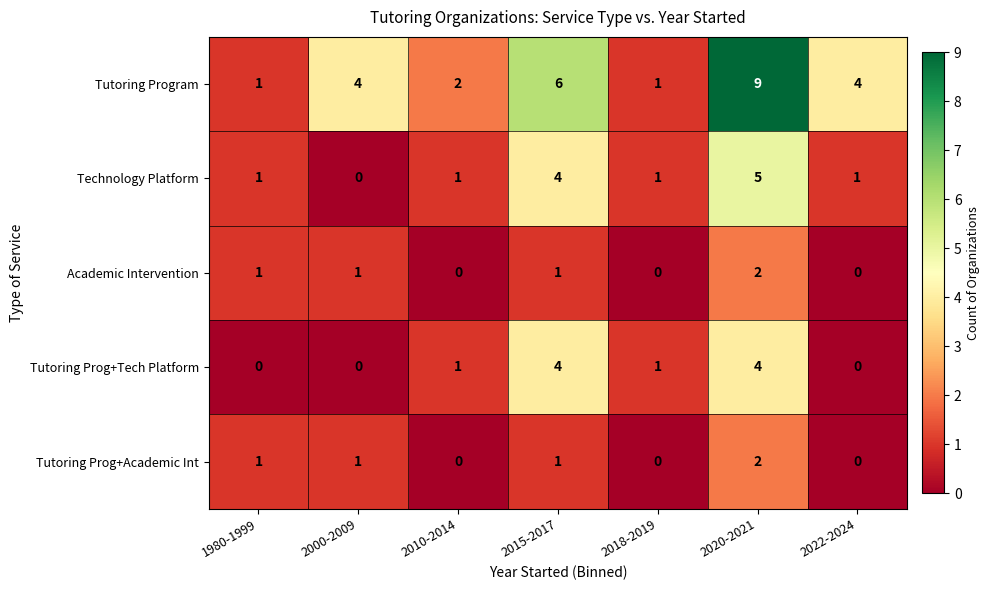

How many Tutoring Prog+Tech Platform values are between 0 and 4?

7